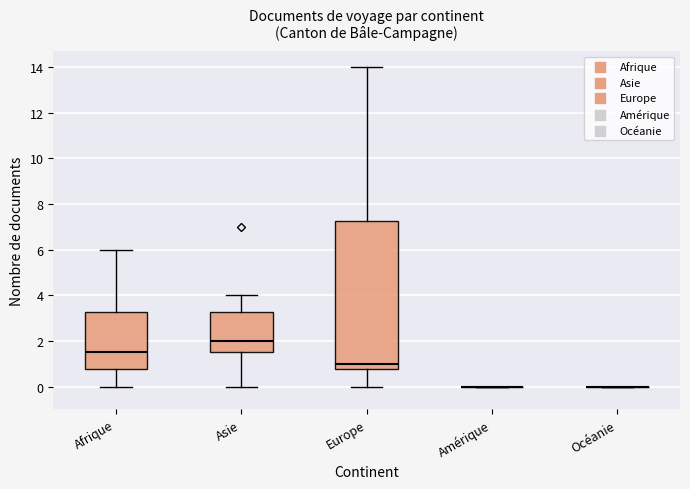

Which box is the tallest, from its lower edge to its upper edge?

Europe